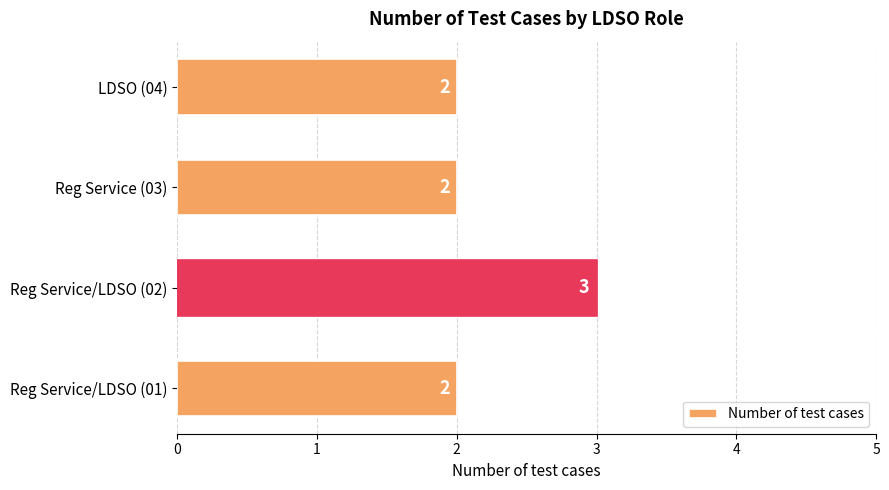

Is it true that the value at Reg Service (03) is 2?

True